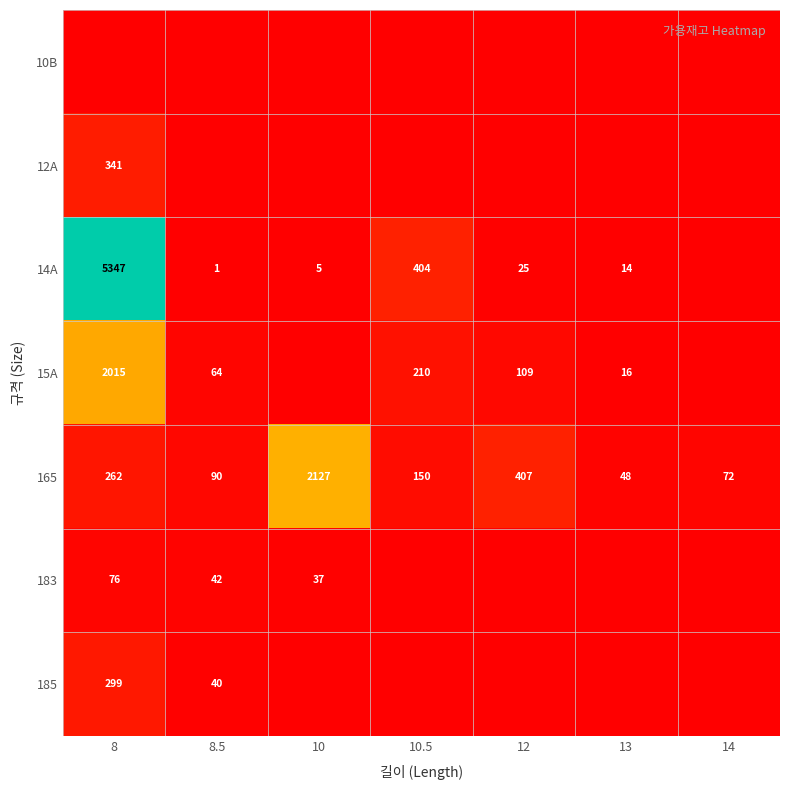

The 165 series shows 46 at 14. True or false?

False